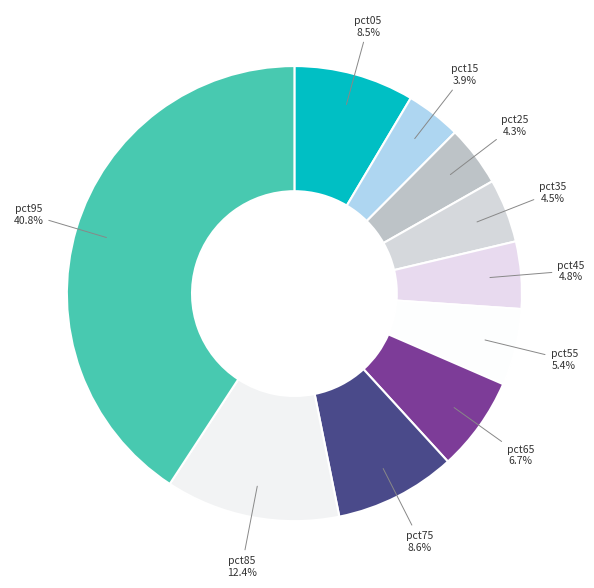

Between pct65 and pct75, which is larger?

pct75